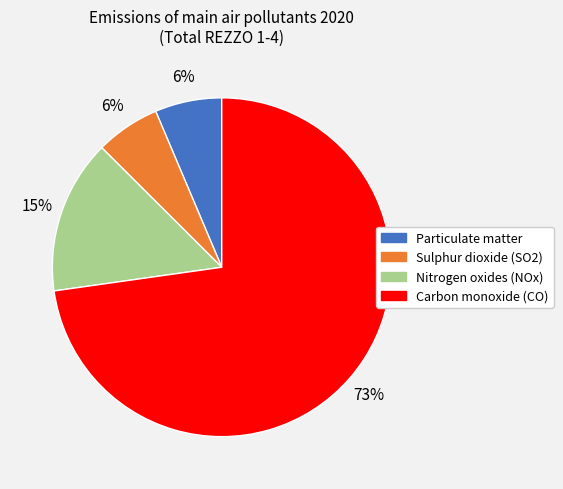

Which slice is the largest?

Carbon monoxide (CO)